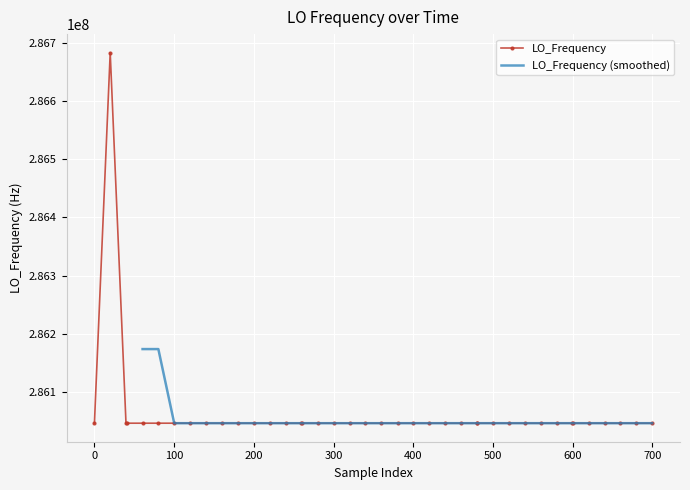

What is the minimum value for LO_Frequency?

286046999.0